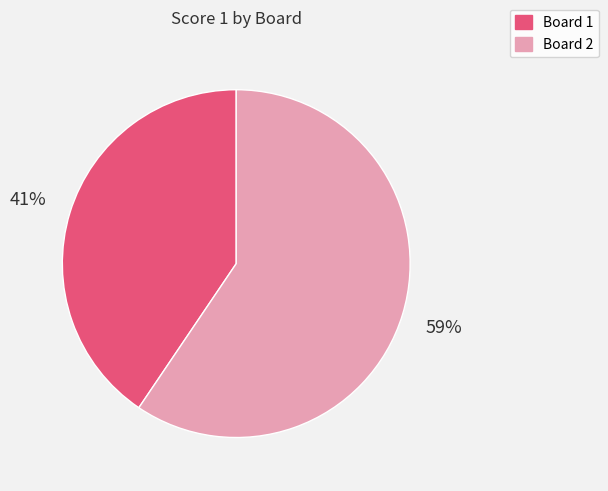

Which slice is the largest?

Board 2